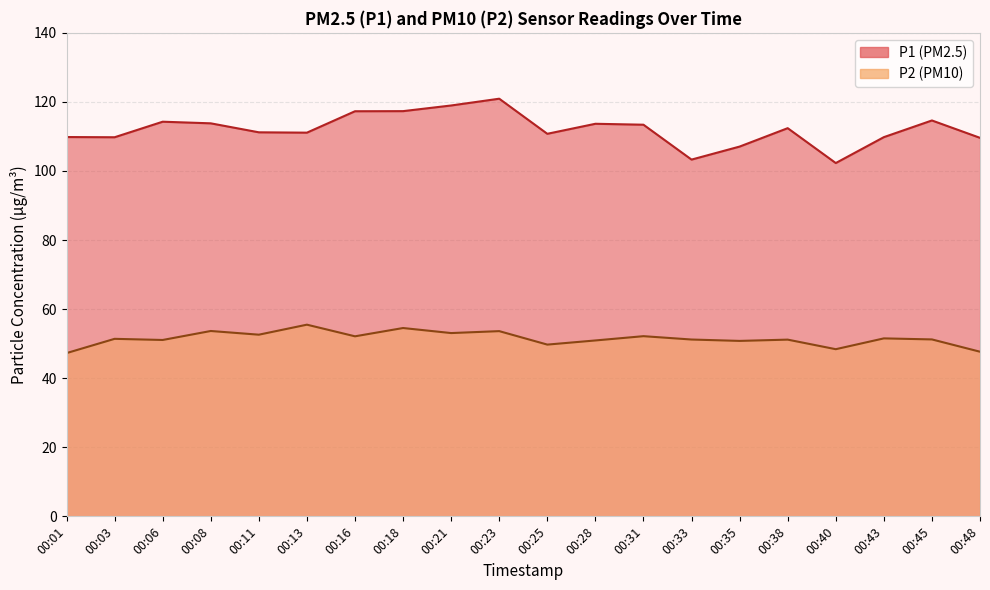

What is the average value of the P1 series?

112.1